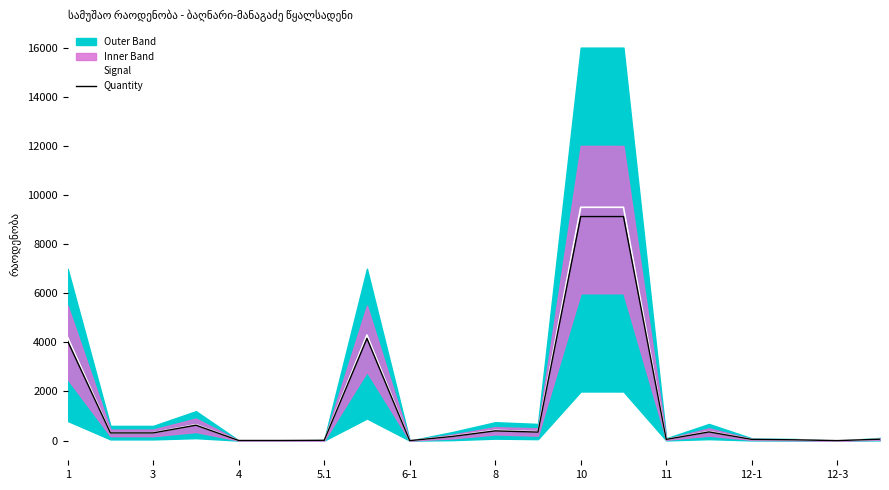

At how many categories does at least one series exceed 4490?

2